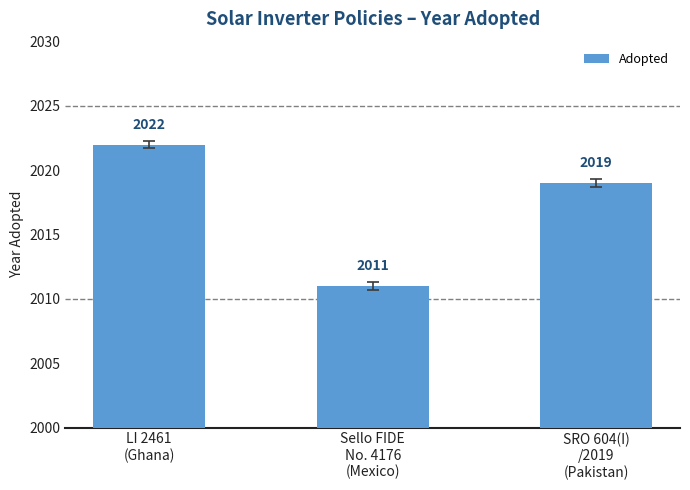

The chart shows a value of 3395 at Sello FIDE
No. 4176
(Mexico). True or false?

False